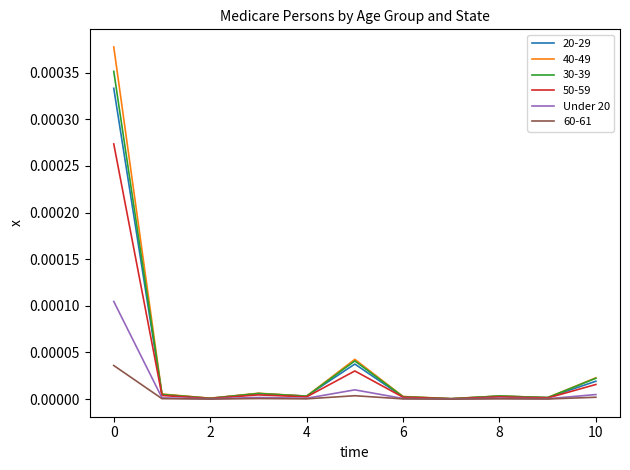

Which series has the widest spread of values?

40-49